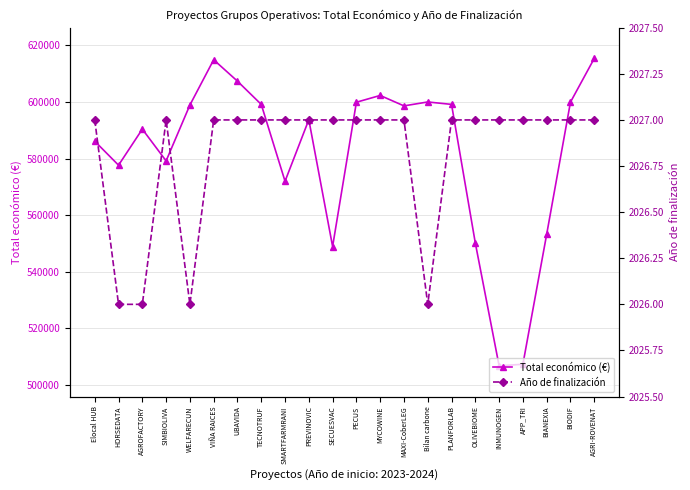

Which has a higher value, SMARTFARMRANI or MYCOWINE?

MYCOWINE